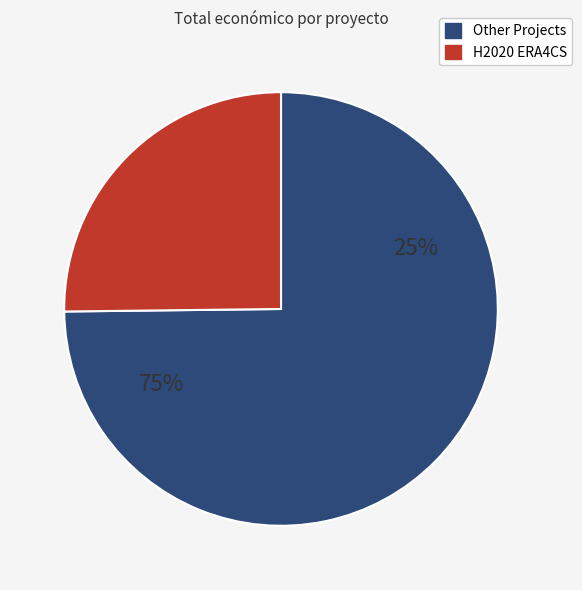

What portion of the pie excludes H2020 ERA4CS?

74.8%